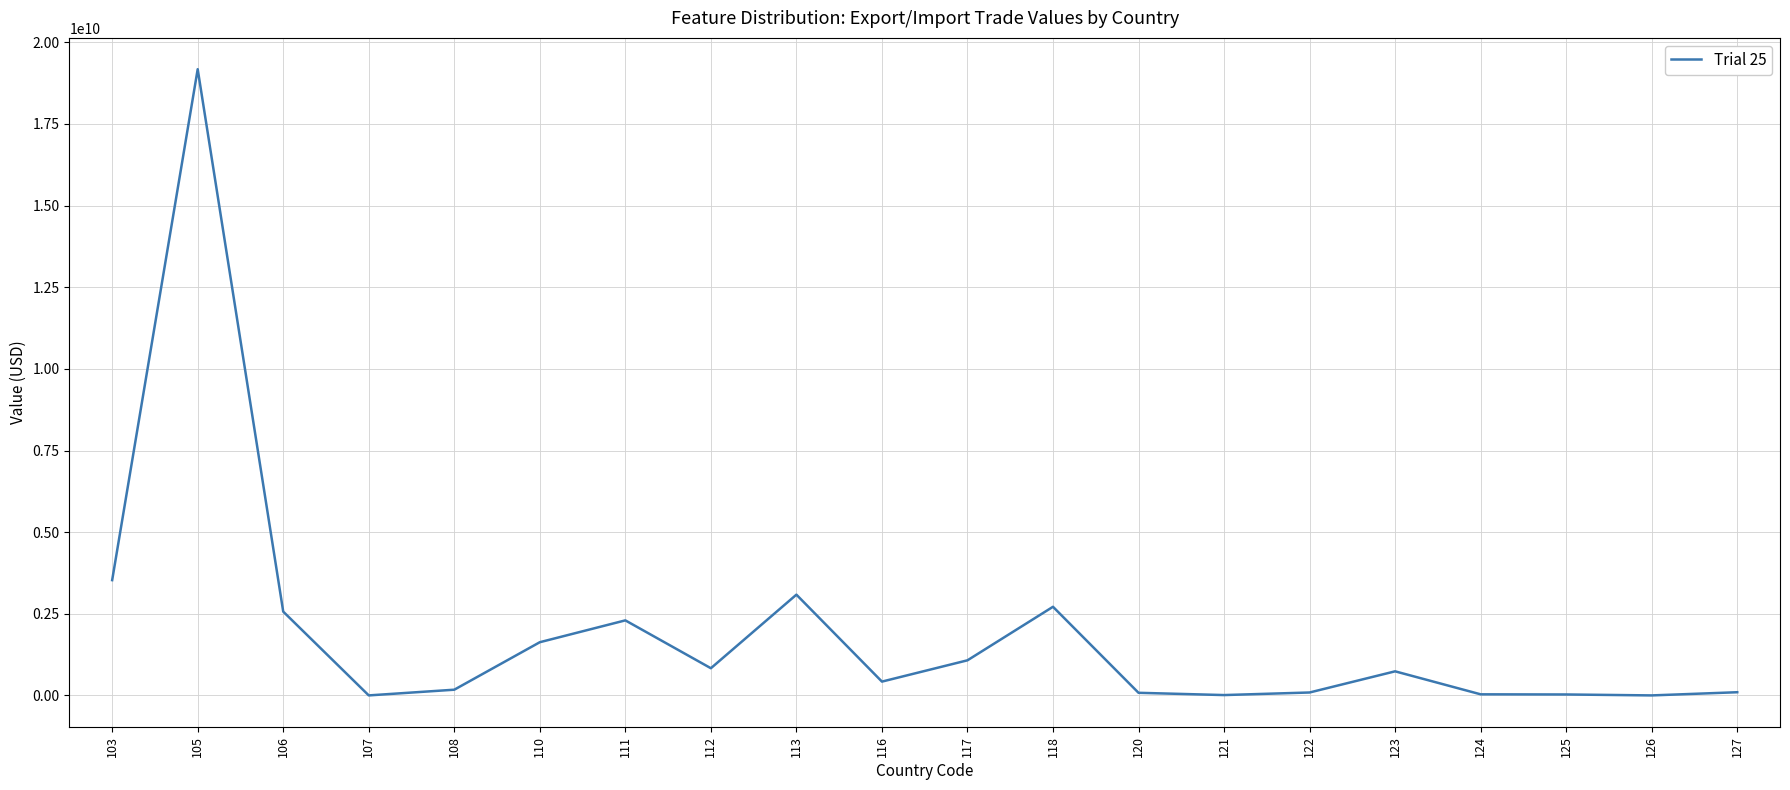

Approximately how many times larger is the value at 113 compared to 125?

101.6